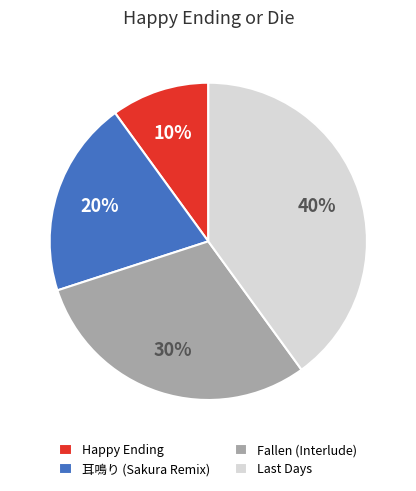

Approximately how many times larger is the value at 耳鳴り (Sakura Remix) compared to Happy Ending?

2.0